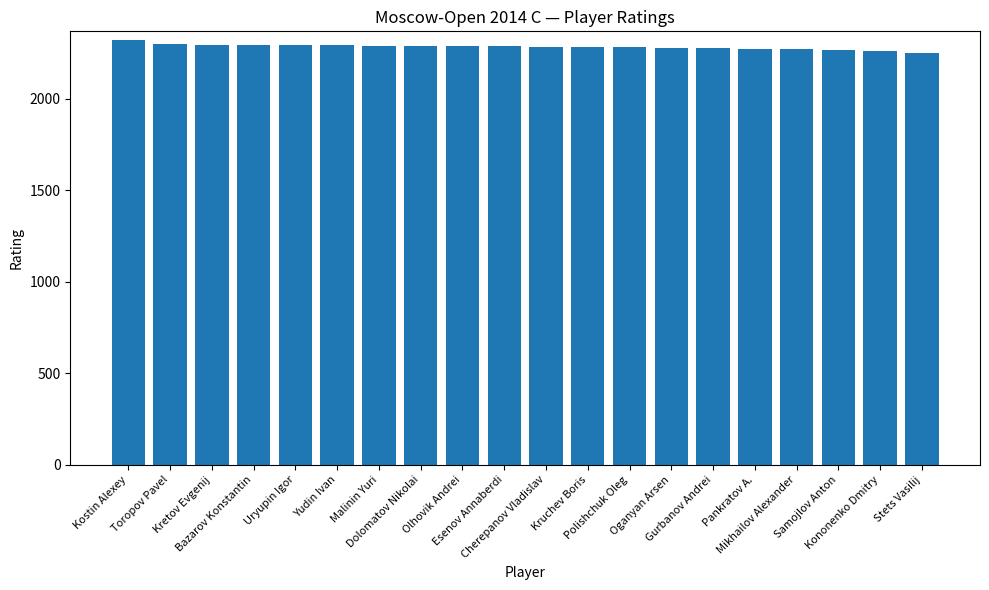

What is the difference between the second highest and second lowest values?

38